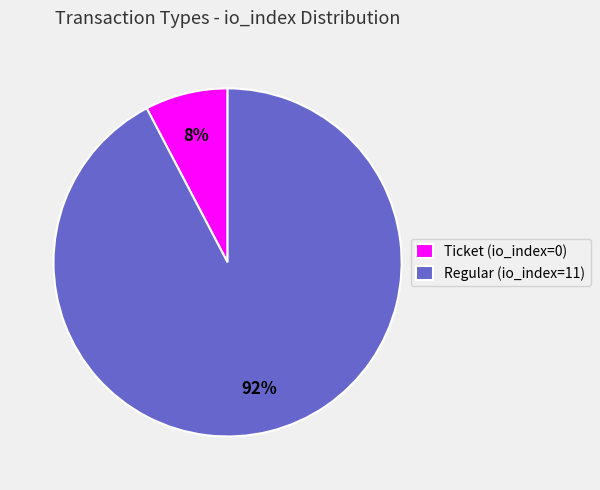

Is Regular (io_index=11) the majority of the pie?

Yes